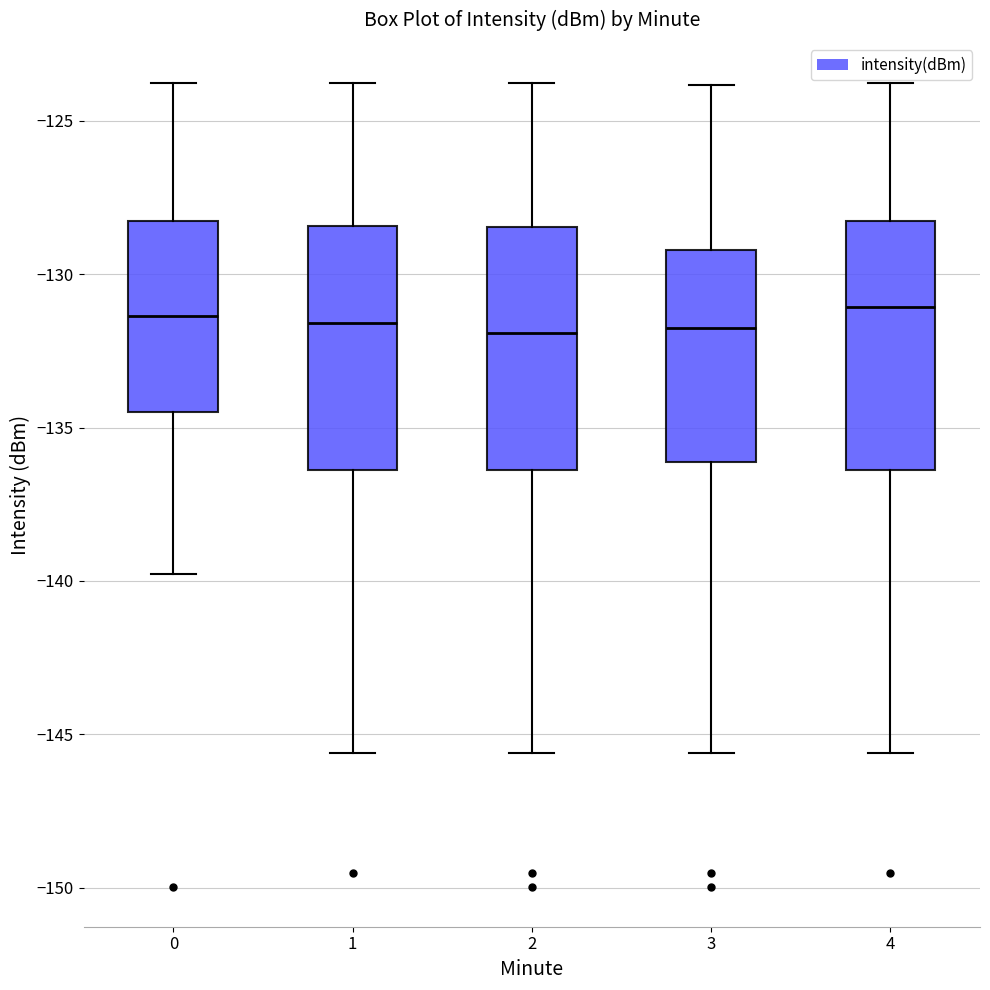

Reading left to right, read every box against the y-axis: the position of its median line, the range the box covers, and the ends of its whiskers. The values are not printed on the chart, so give them approximately, as read against the axis.

0: median -131.5, box -134.5 to -128.0, whiskers -140.0 to -124.0
1: median -131.5, box -136.5 to -128.5, whiskers -145.5 to -124.0
2: median -132.0, box -136.5 to -128.5, whiskers -145.5 to -124.0
3: median -131.5, box -136.0 to -129.0, whiskers -145.5 to -124.0
4: median -131.0, box -136.5 to -128.0, whiskers -145.5 to -124.0